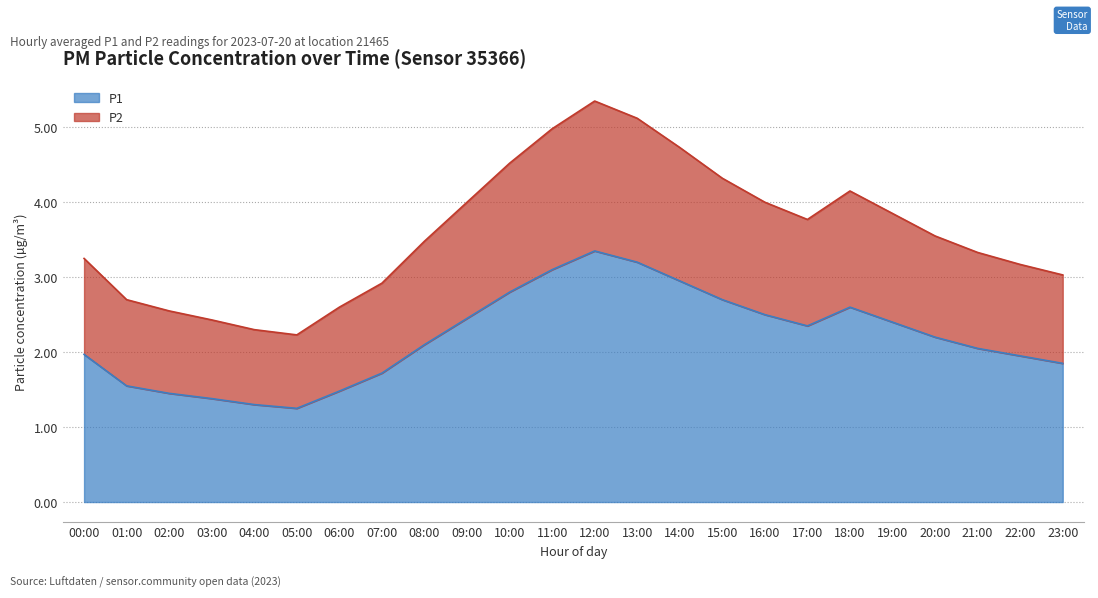

How many interior local valleys does the P2 series have?

2